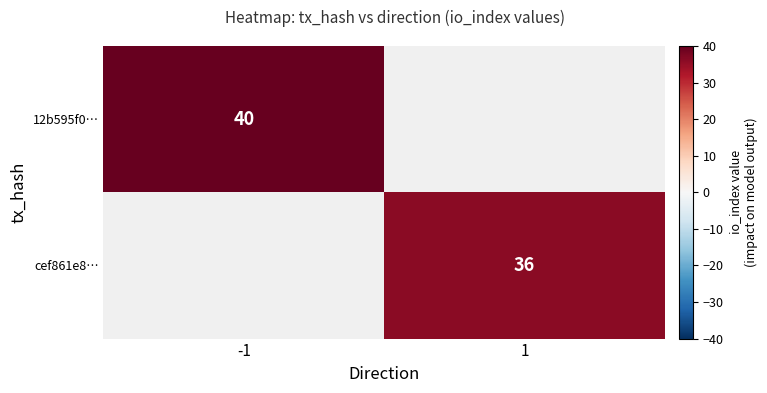

The cef861e8… series shows 56 at 1. True or false?

False